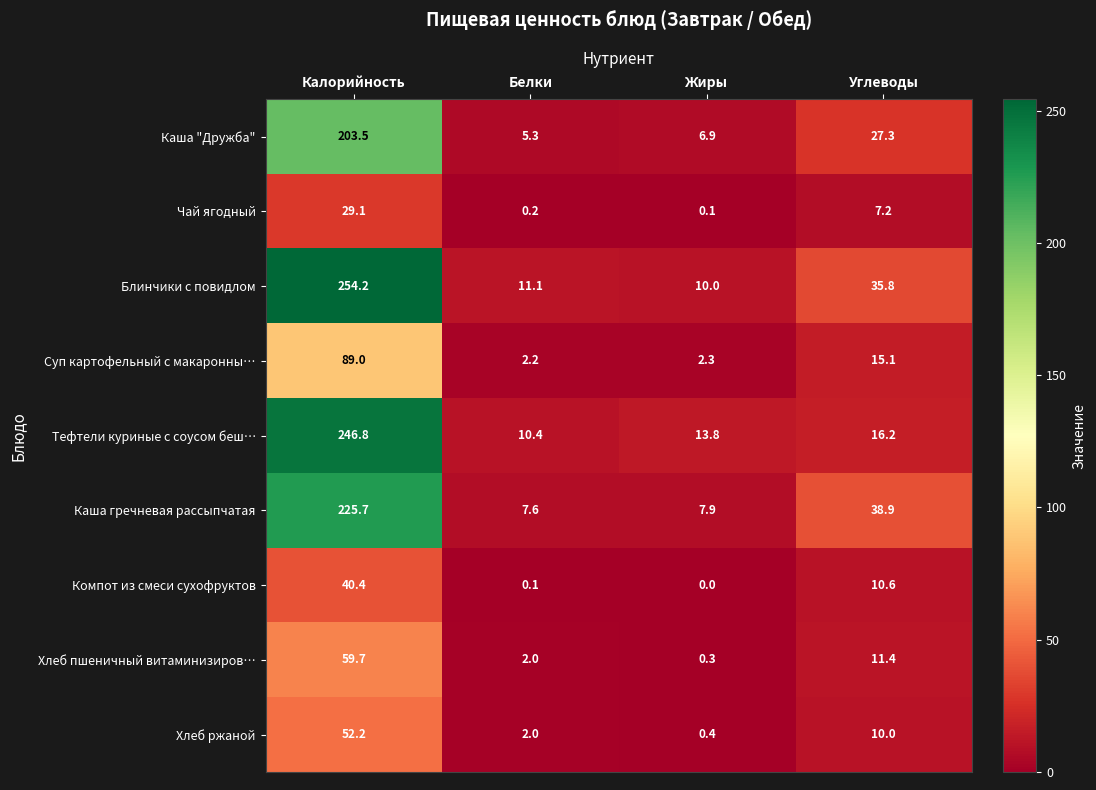

What is the sum of the Блинчики с повидлом values at Углеводы and Калорийность?

290.0